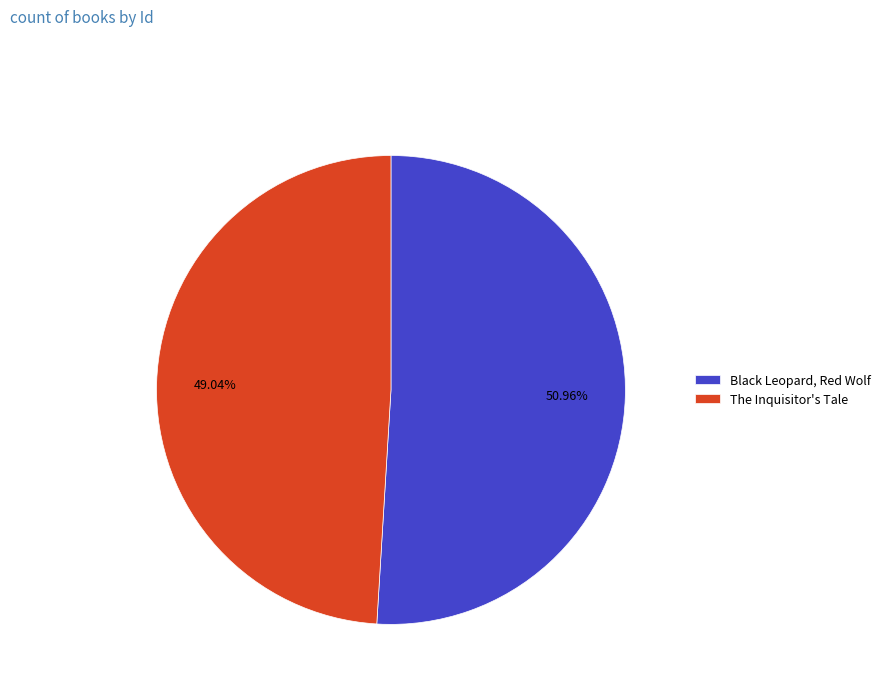

What is the largest slice in the pie chart?

Black Leopard, Red Wolf